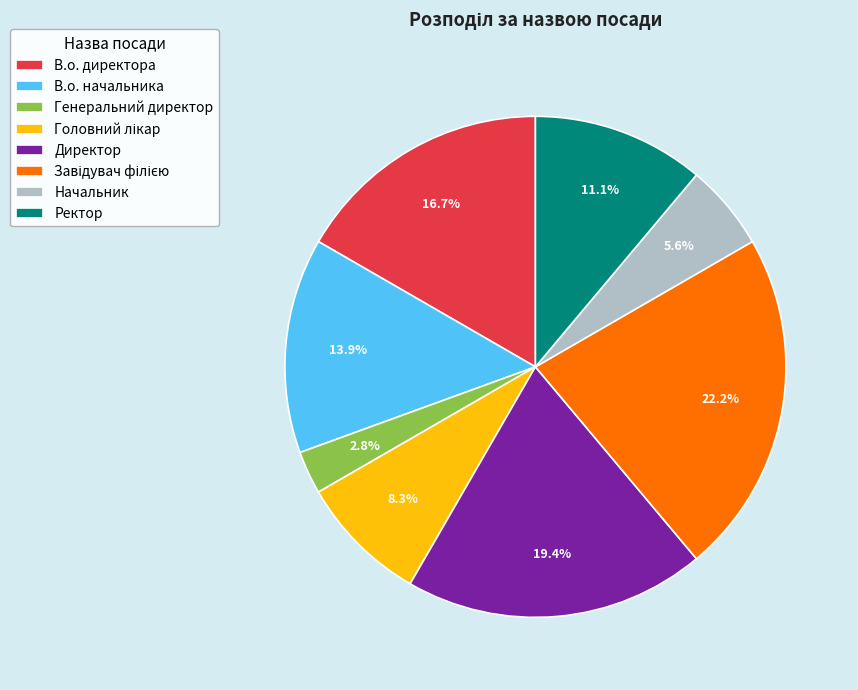

To the nearest percent, what portion does Ректор represent?

11%